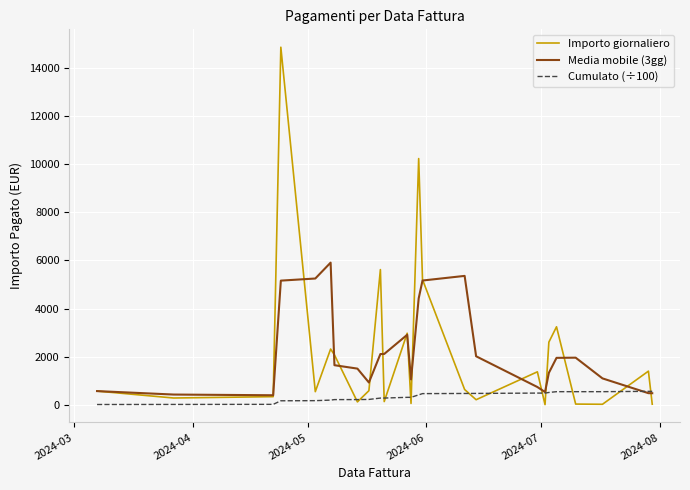

Does the chart have visible grid lines?

Yes